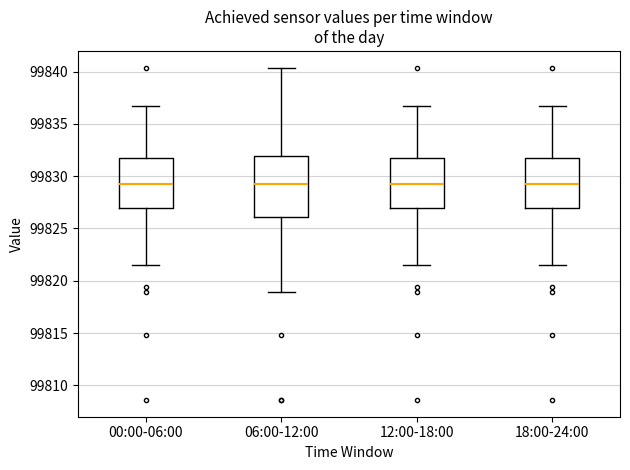

Where does the median line of the box for 18:00-24:00 sit on the y-axis? The values are not printed on the chart, so give them approximately, as read against the axis.

99829.5